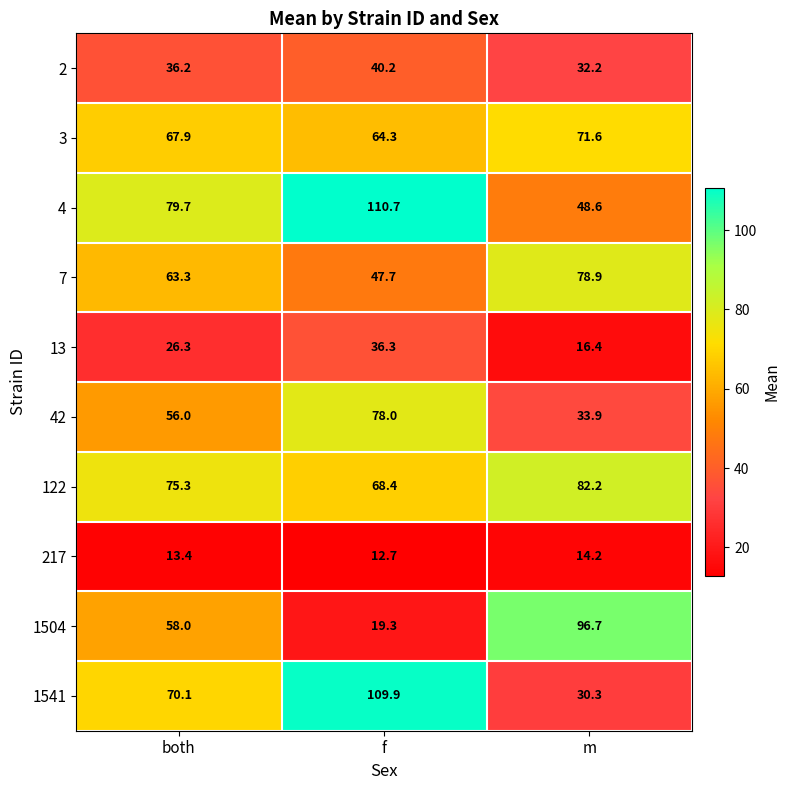

Between both and f, which series saw the biggest shift?

1541